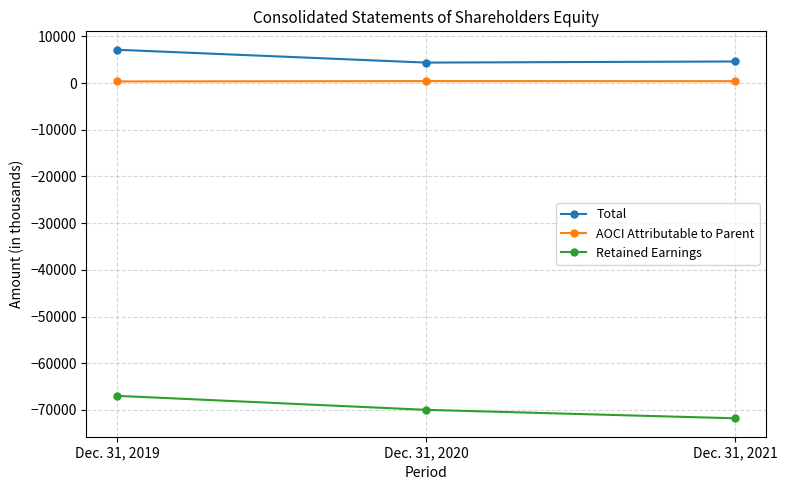

What is the sum of the AOCI Attributable to Parent values at Dec. 31, 2021 and Dec. 31, 2020?

807